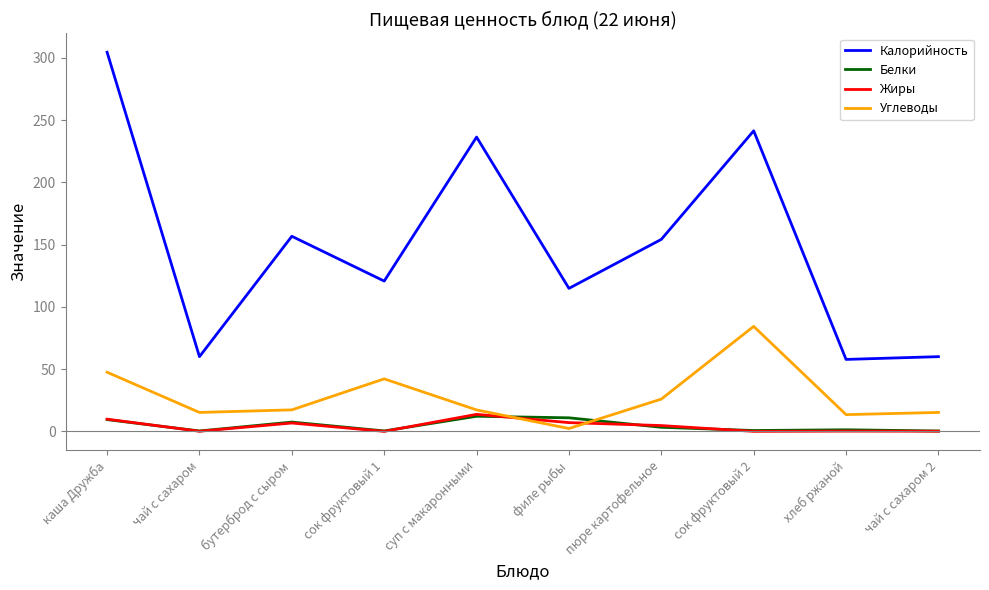

Which series has the largest total across all categories?

Калорийность